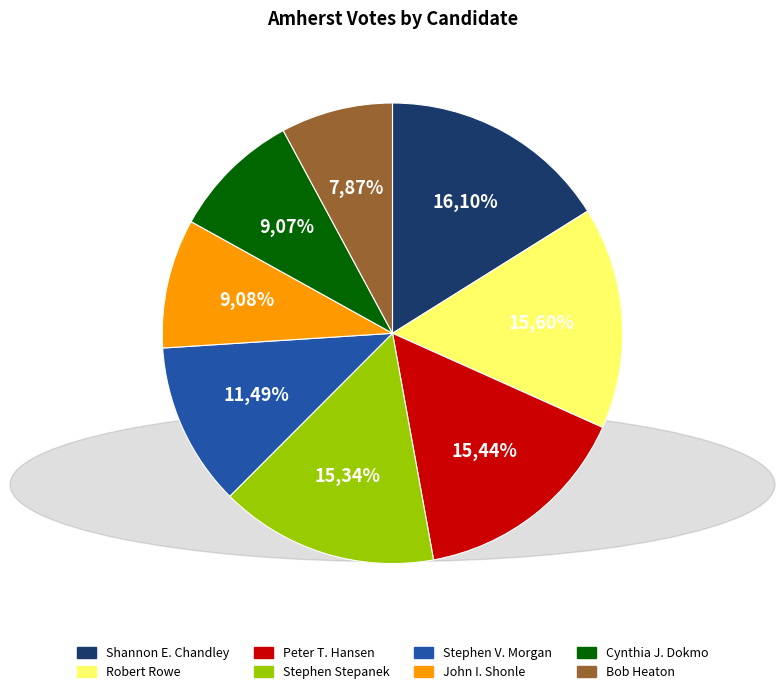

Does any single category account for the majority?

No